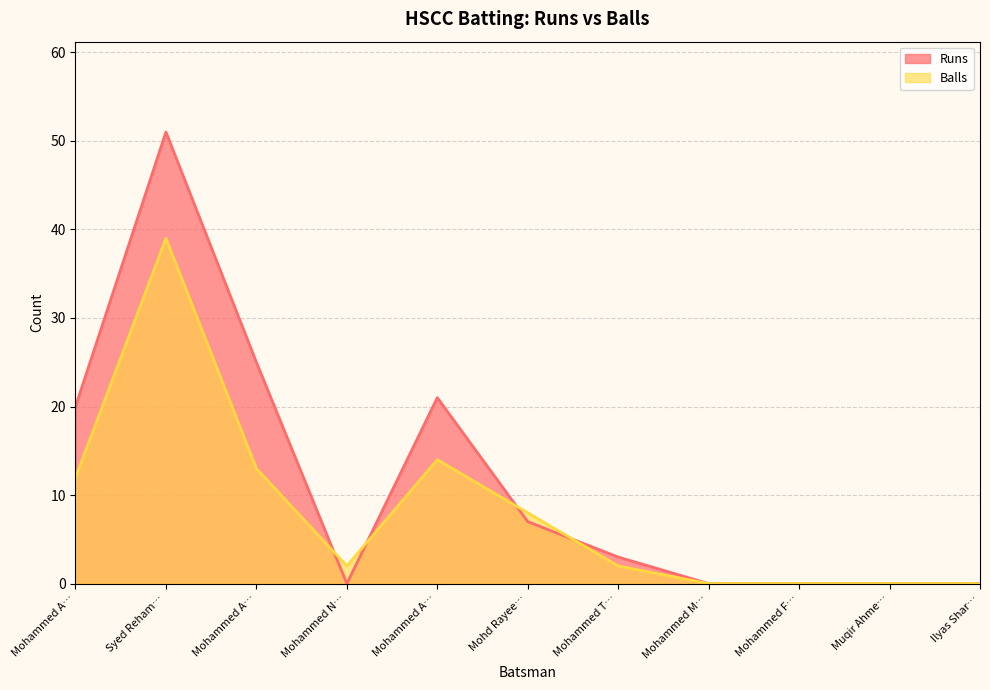

What is the difference between the maximum and minimum values in the Balls series?

39